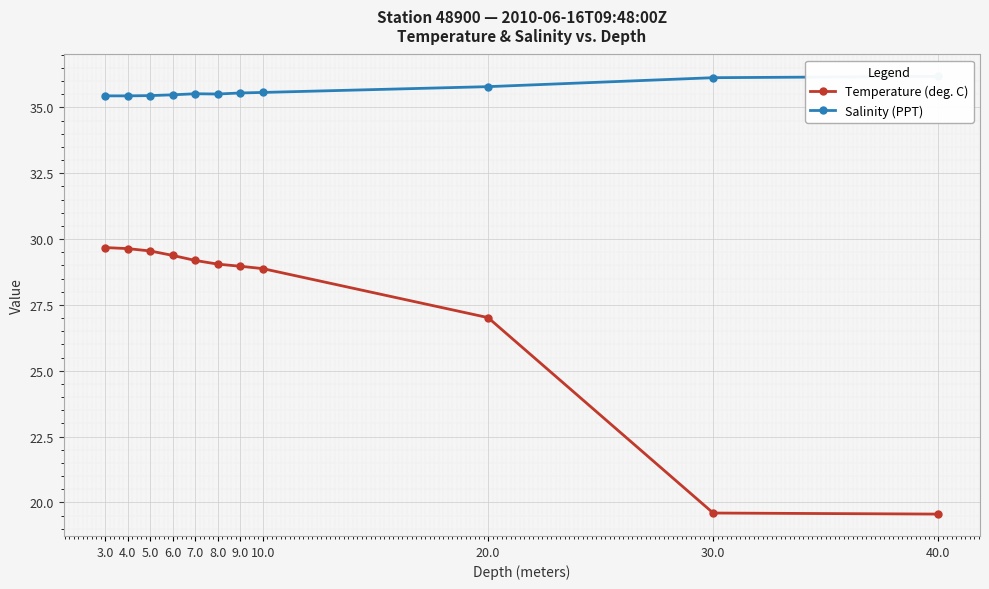

Is the value of Temperature (deg. C) at 40.0 greater than the value of Salinity (PPT) at 4.0?

No